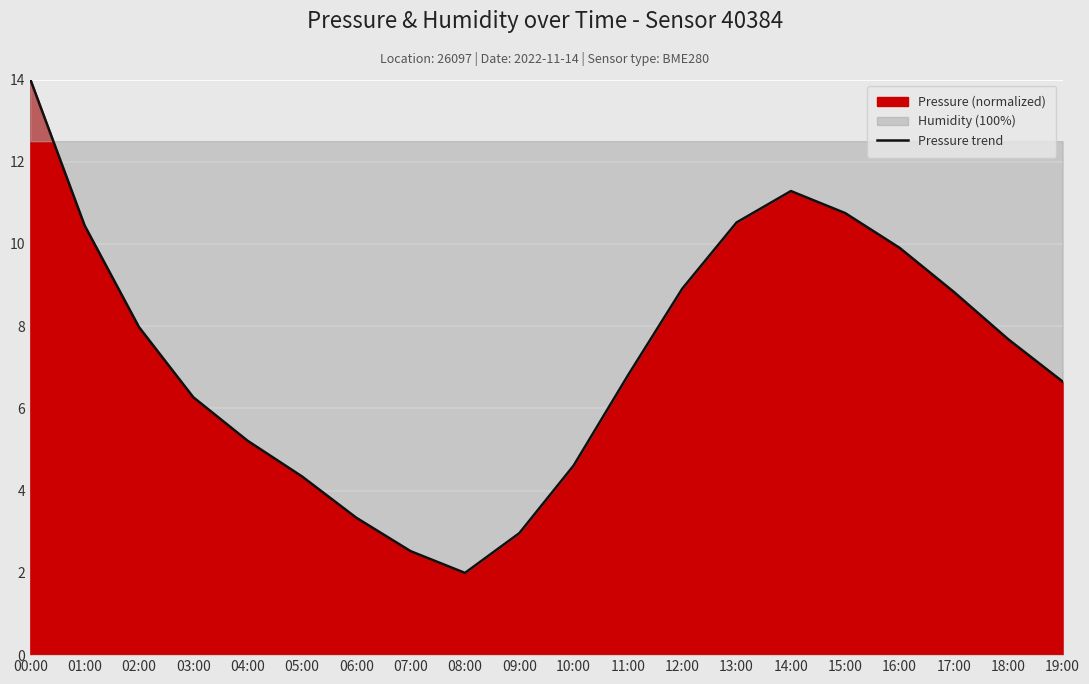

True or false: the data has more than 0 interior local peaks.

True